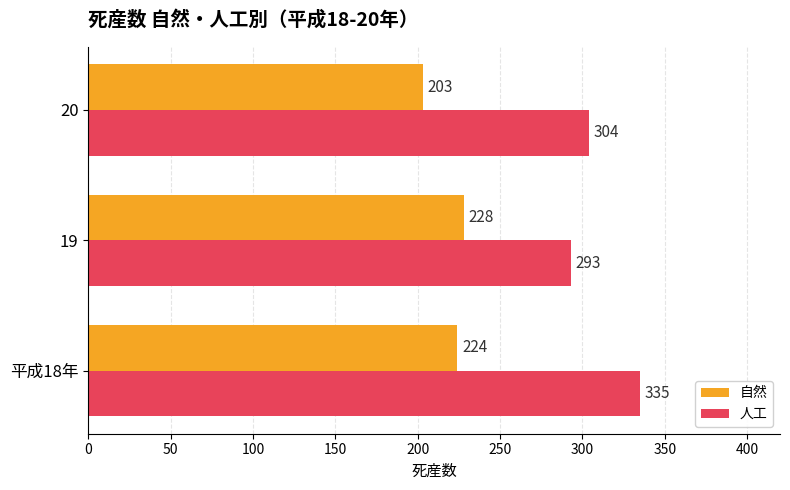

List the series in order of their overall mean, lowest first.

自然, 人工